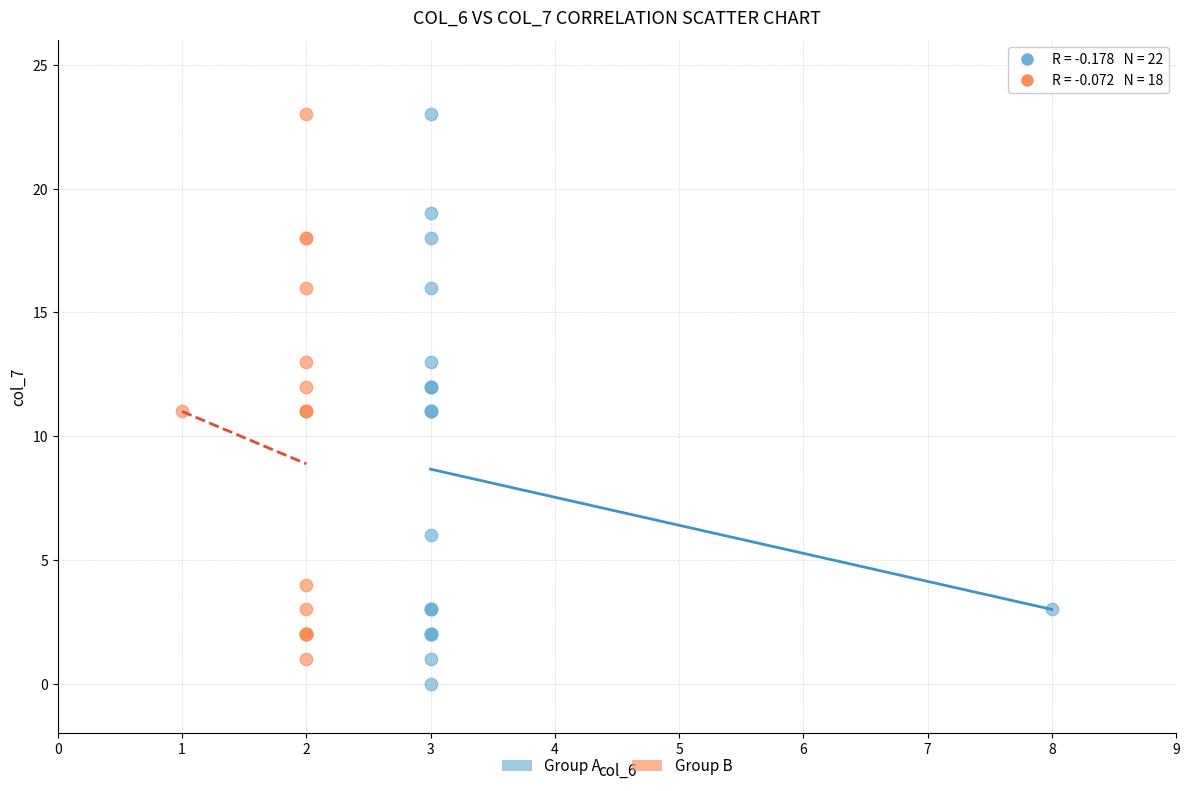

Which series contains the lowest Y value?

Group A